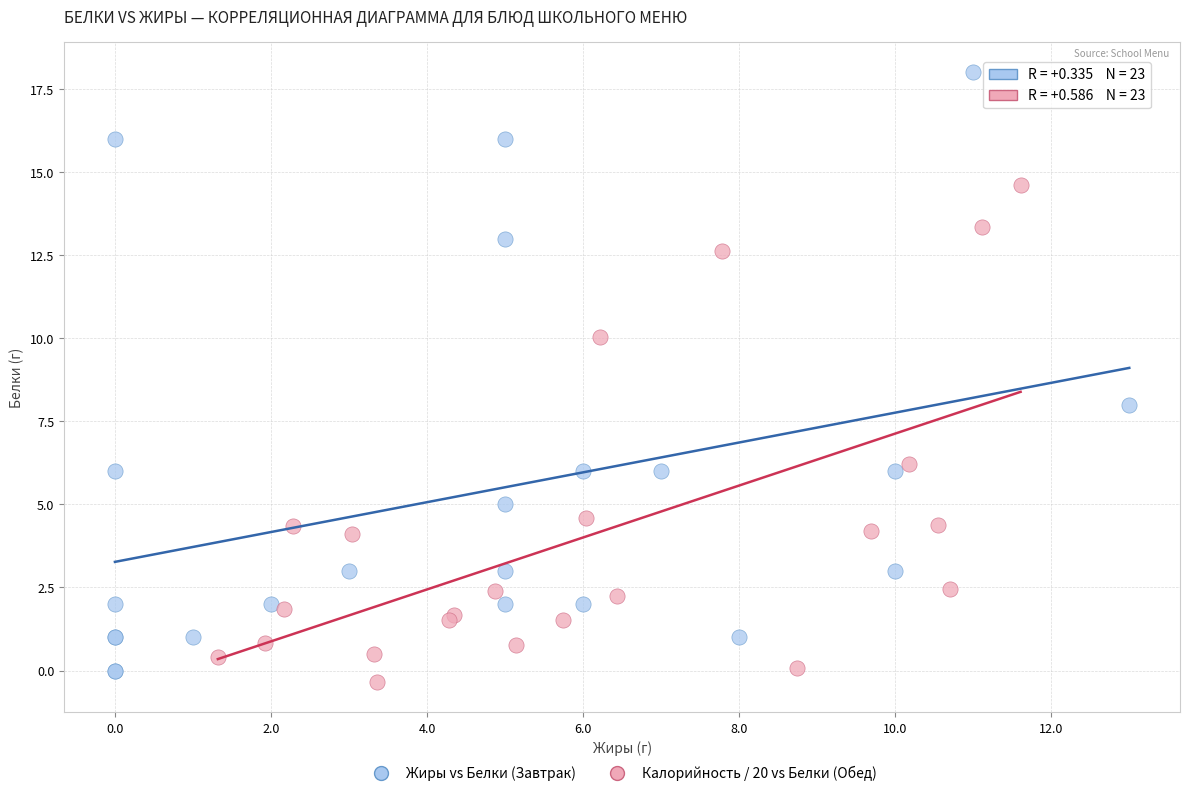

Which series reaches the maximum Y coordinate?

Жиры vs Белки (Завтрак)